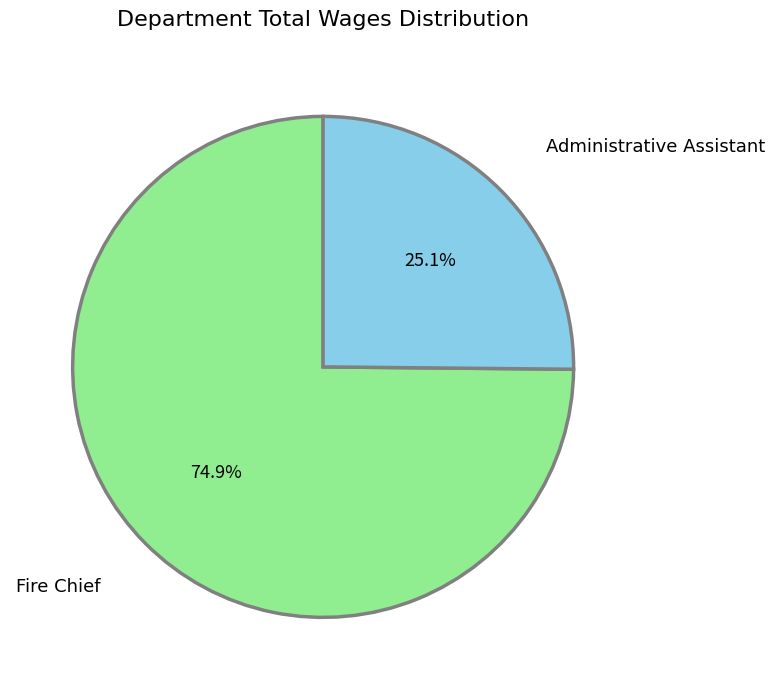

Is there any slice that represents more than half of the pie?

Yes